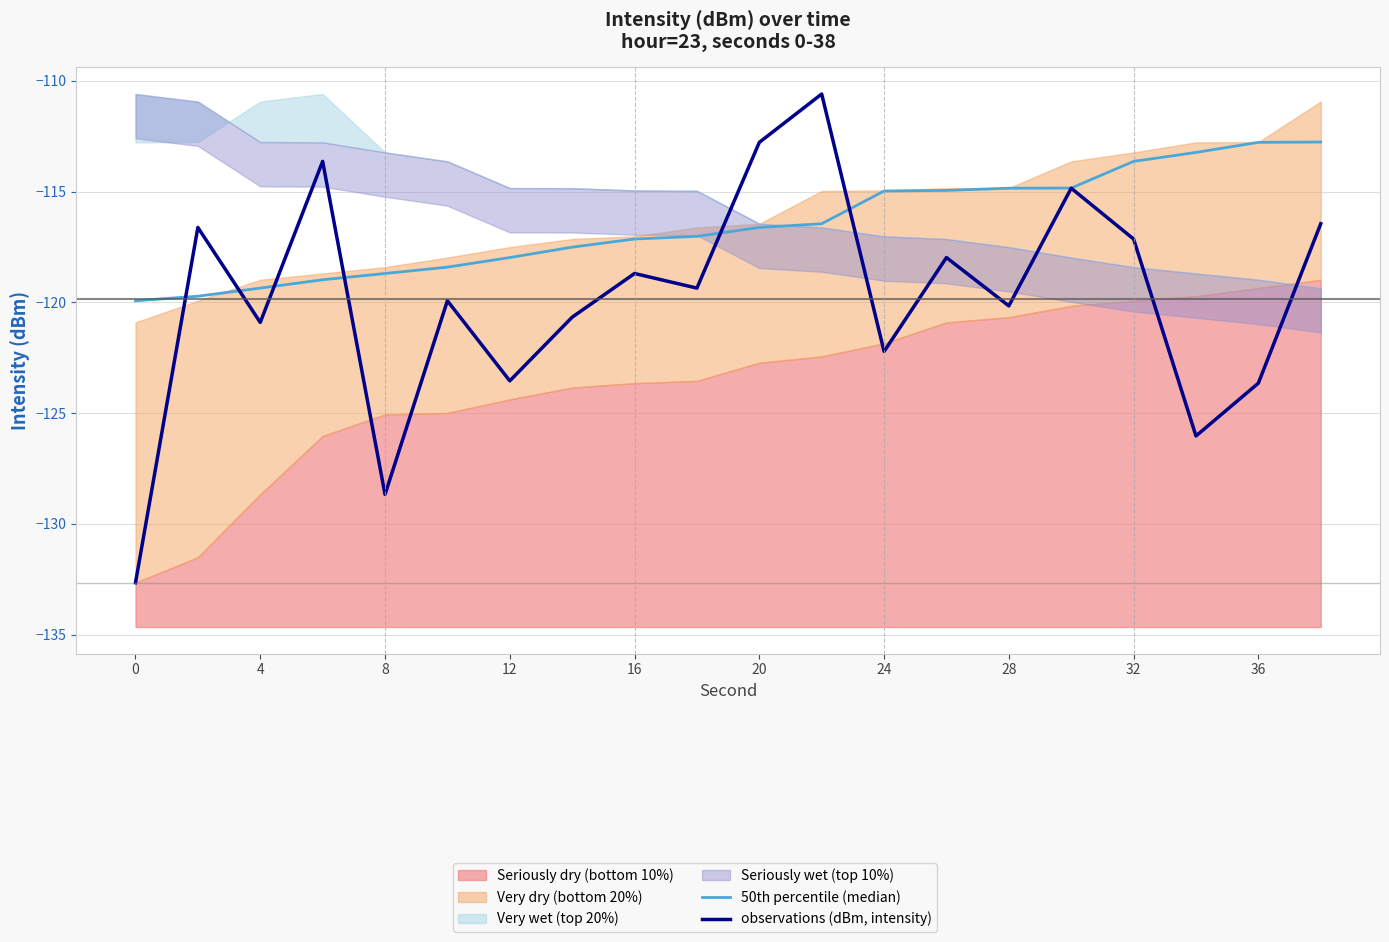

At 28, list the series in order from smallest to largest.

observations (dBm, intensity), 50th percentile (median)